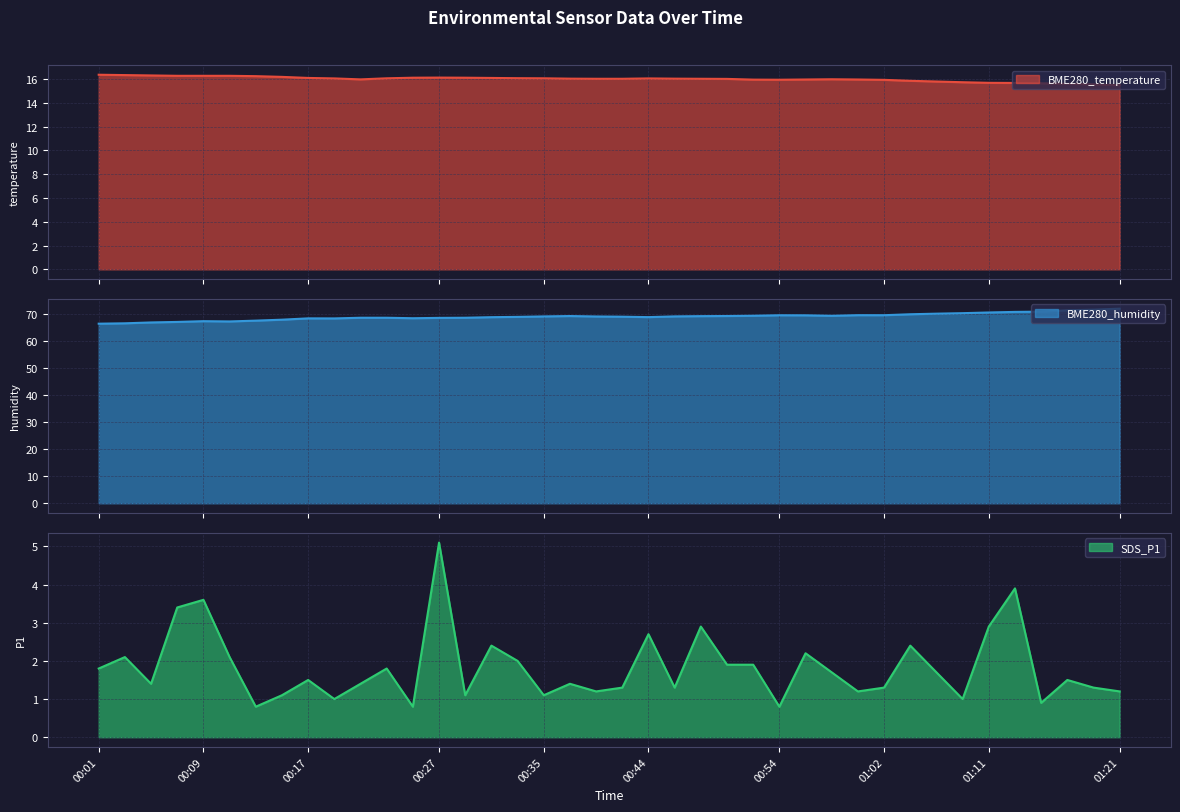

What is the label of the 12th point from the right?

00:58